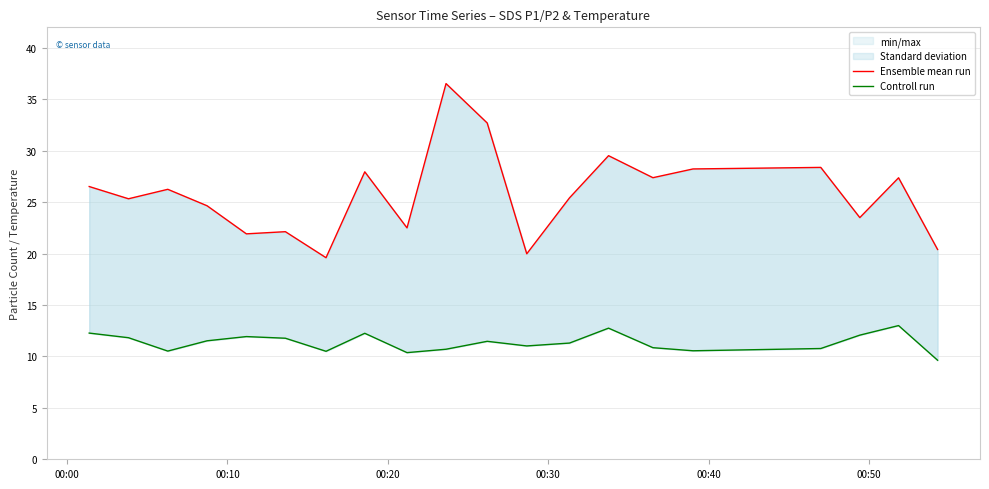

In Ensemble mean run, how many points are lower than both neighbors (excluding endpoints)?

7